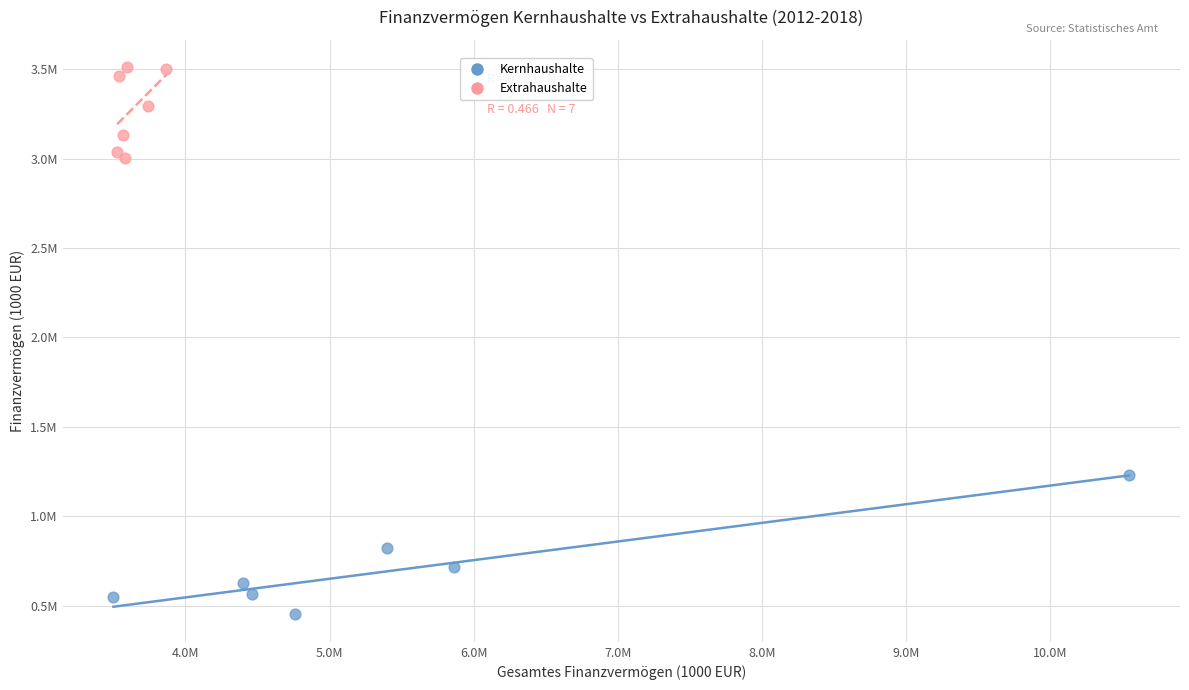

Which series contains the highest Y value?

Extrahaushalte